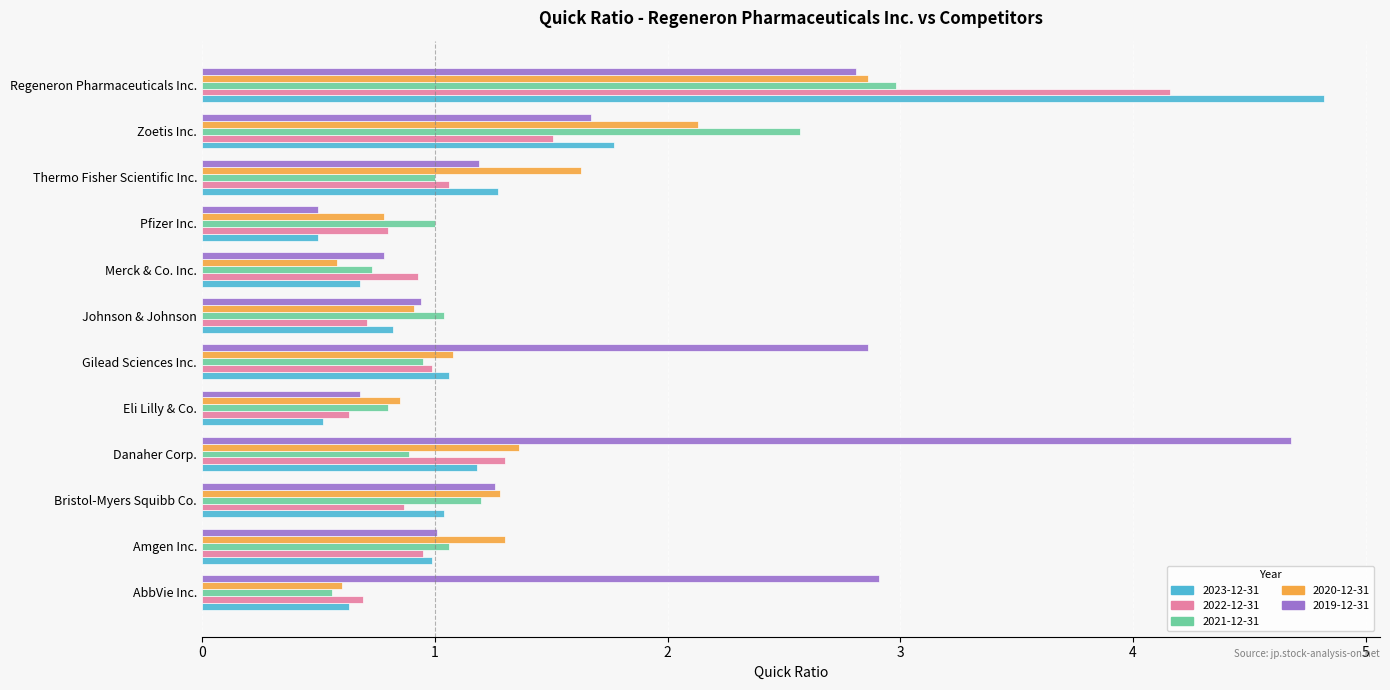

The value of 2020-12-31 at Amgen Inc. is 1.3. True or false?

True